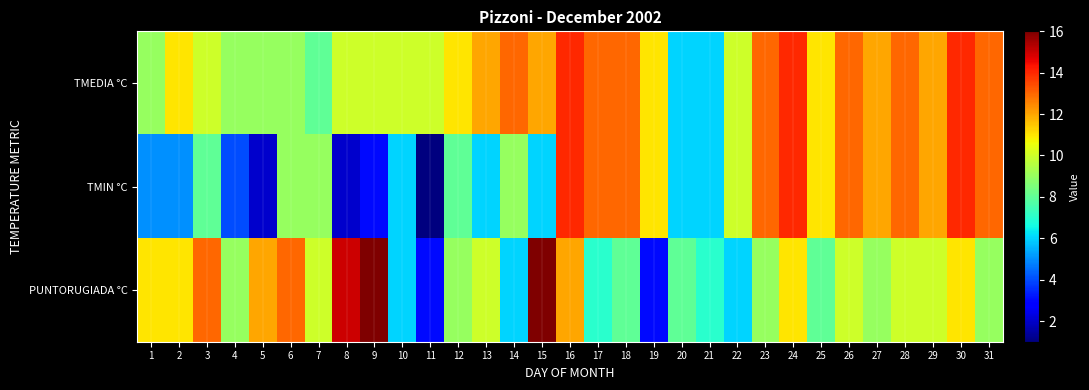

Reading right to left, what are all the values shown in this chart?

TMEDIA °C: 31=13	30=14	29=12	28=13	27=12	26=13	25=11	24=14	23=13	22=10	21=6	20=6	19=11	18=13	17=13	16=14	15=12	14=13	13=12	12=11	11=10	10=10	9=10	8=10	7=8	6=9	5=9	4=9	3=10	2=11	1=9
TMIN °C: 31=13	30=14	29=12	28=13	27=12	26=13	25=11	24=14	23=13	22=10	21=6	20=6	19=11	18=13	17=13	16=14	15=6	14=9	13=6	12=8	11=1	10=6	9=3	8=2	7=9	6=9	5=2	4=4	3=8	2=5	1=5
PUNTORUGIADA °C: 31=9	30=11	29=10	28=10	27=9	26=10	25=8	24=11	23=9	22=6	21=7	20=8	19=3	18=8	17=7	16=12	15=16	14=6	13=10	12=9	11=3	10=6	9=16	8=15	7=10	6=13	5=12	4=9	3=13	2=11	1=11